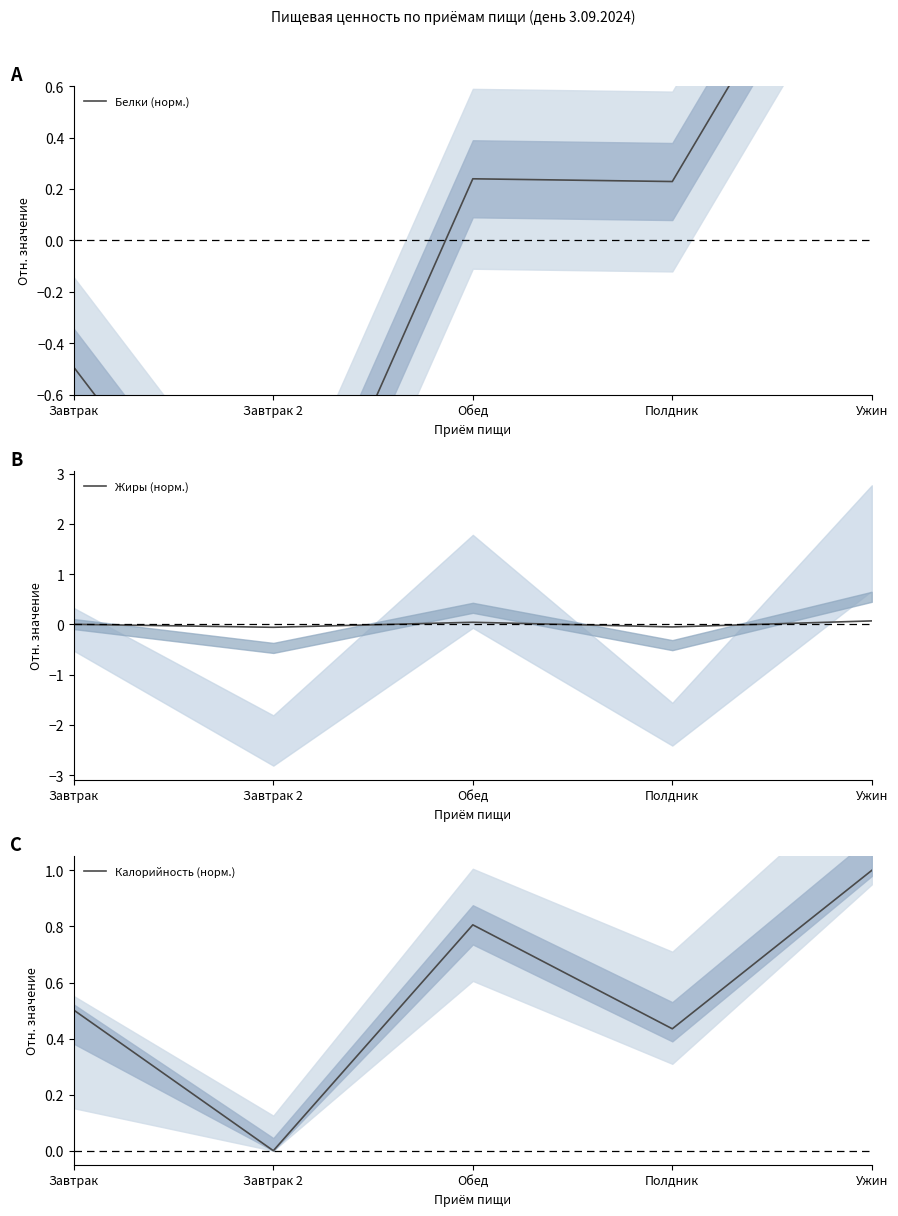

Is it true that Белки (норм.) equals 2.5 at Ужин?

False